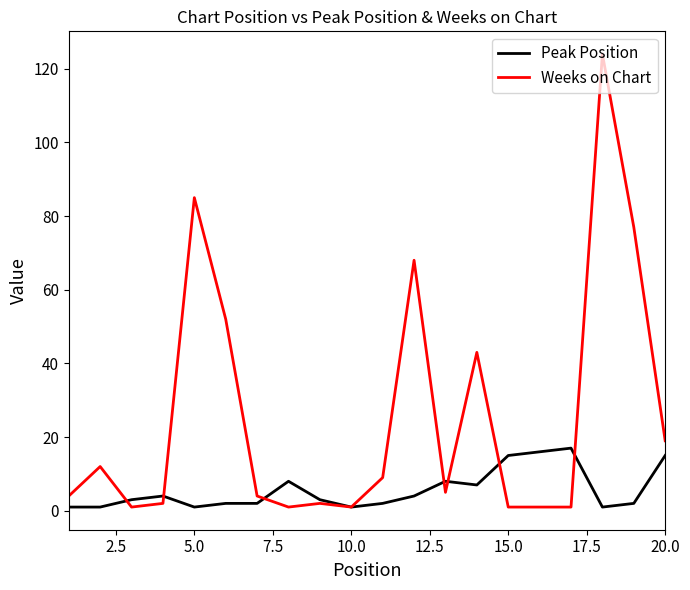

Which series has the largest range (max minus min)?

Weeks on Chart